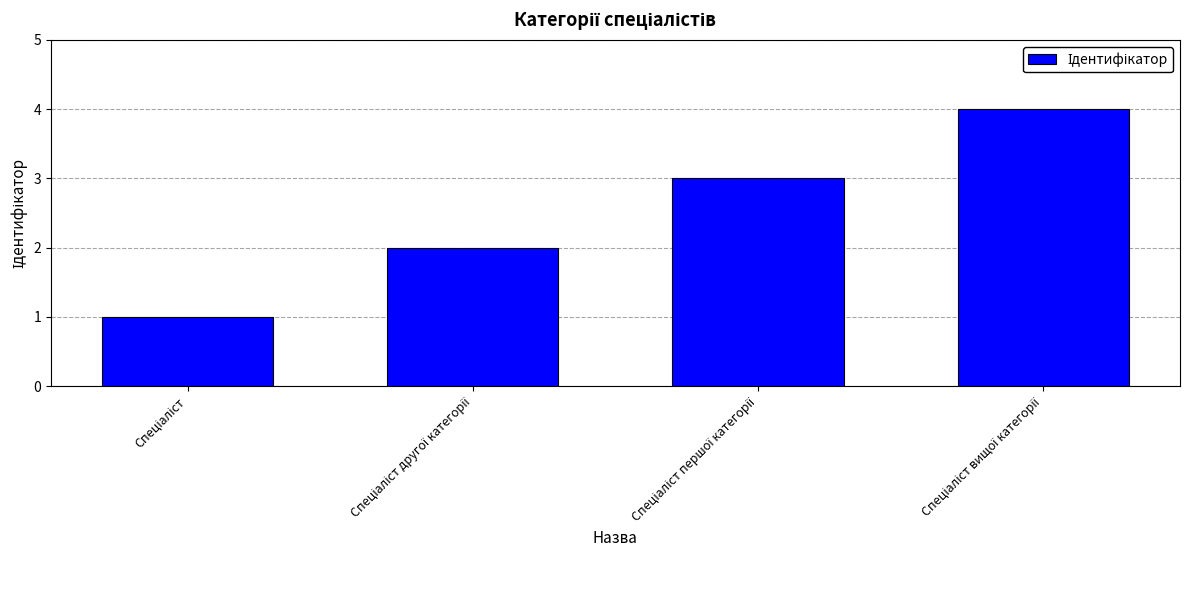

What is the difference between the maximum and minimum values?

3